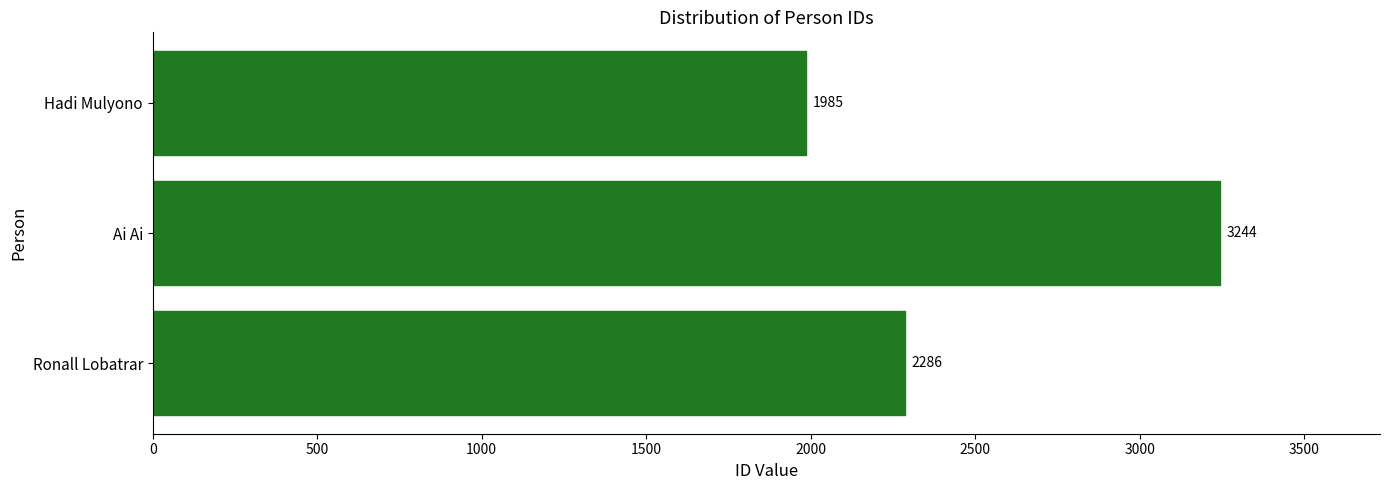

Count the number of categories in the chart.

3